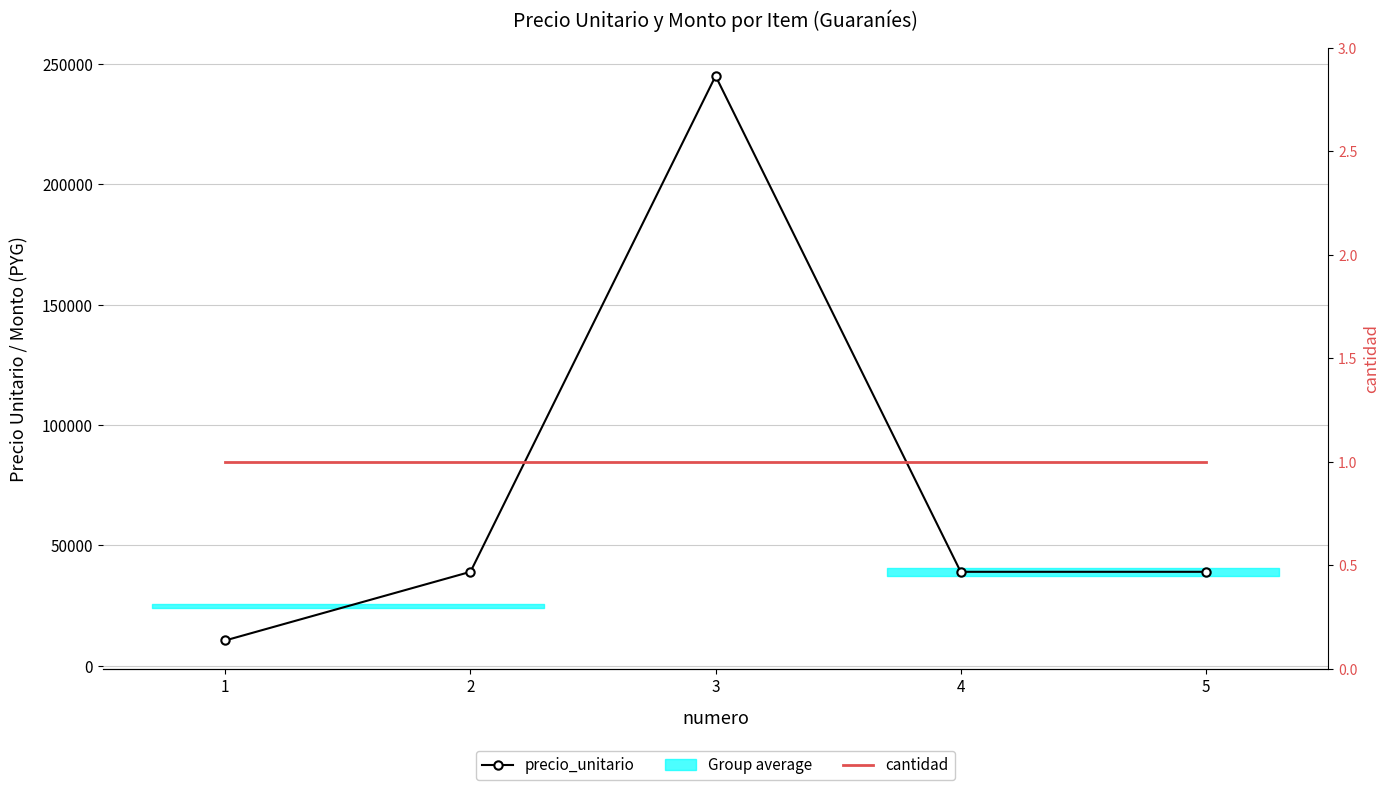

Which has a higher value, 4 or 5?

4